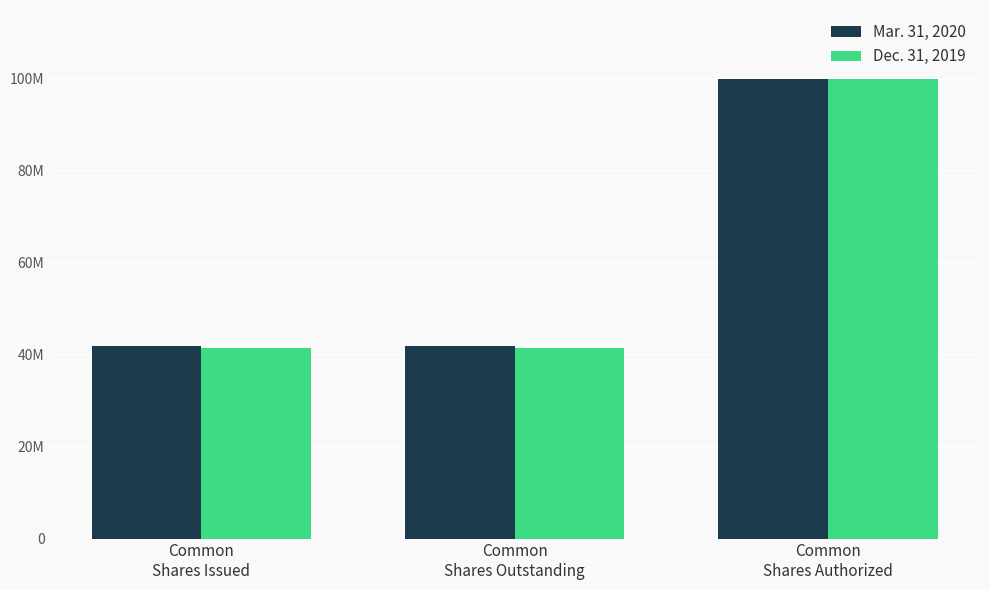

Which series has the largest range (max minus min)?

Dec. 31, 2019